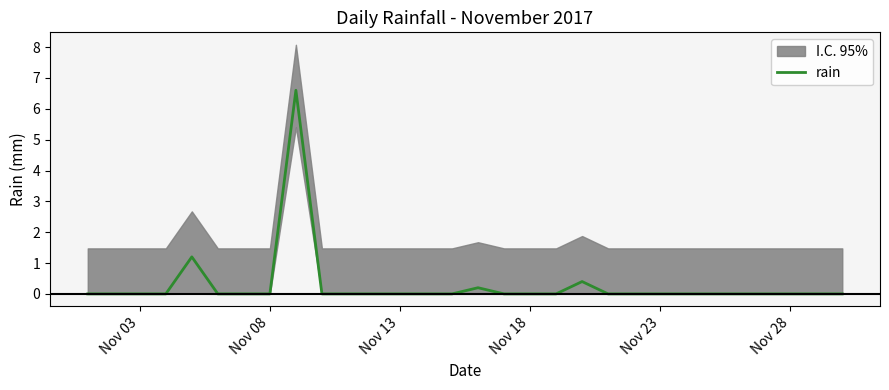

What is the sum of all values?

8.4